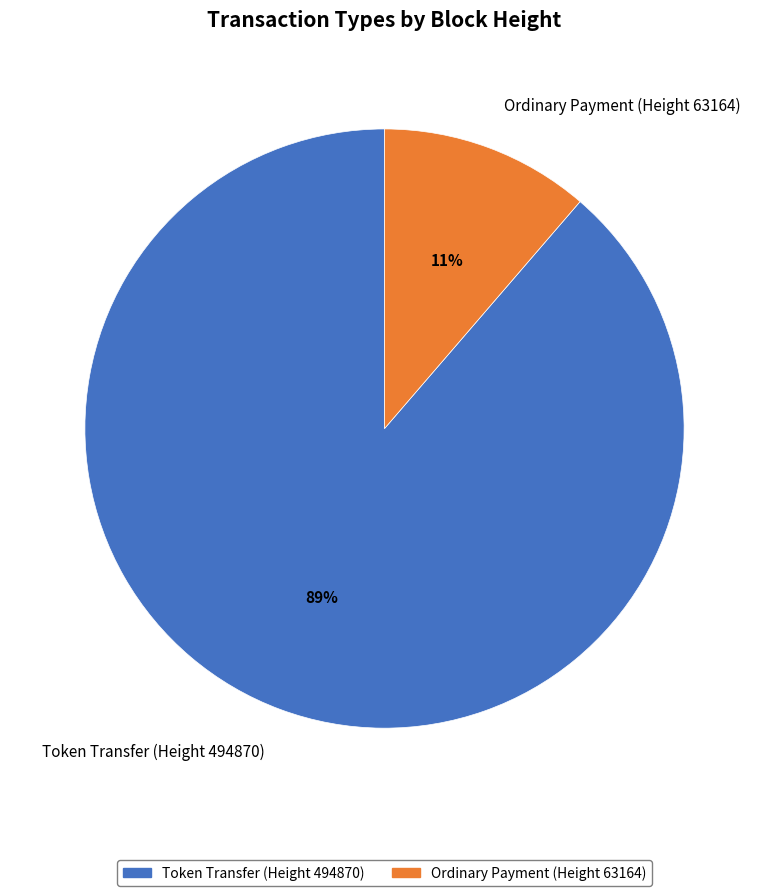

Which slice is the largest?

Token Transfer (Height 494870)